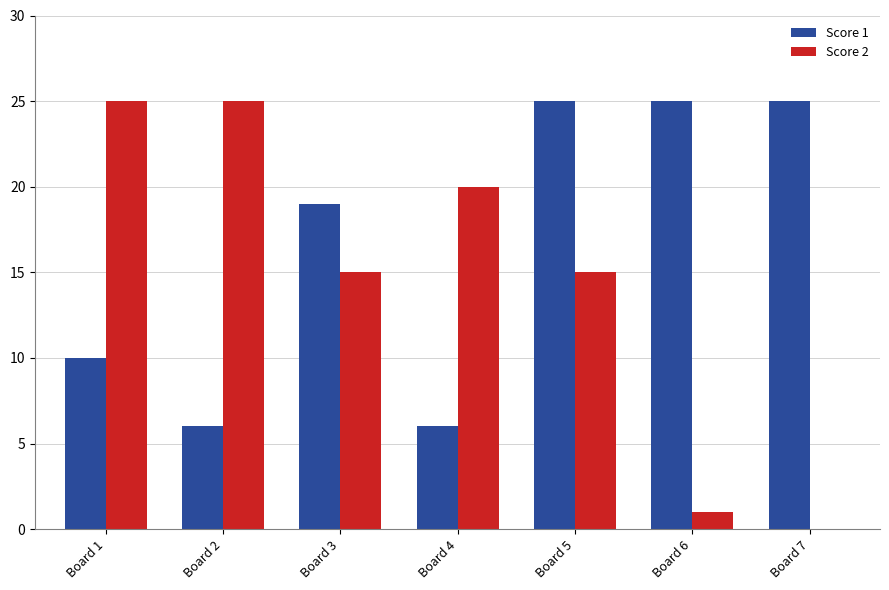

Which series has the widest spread of values?

Score 2